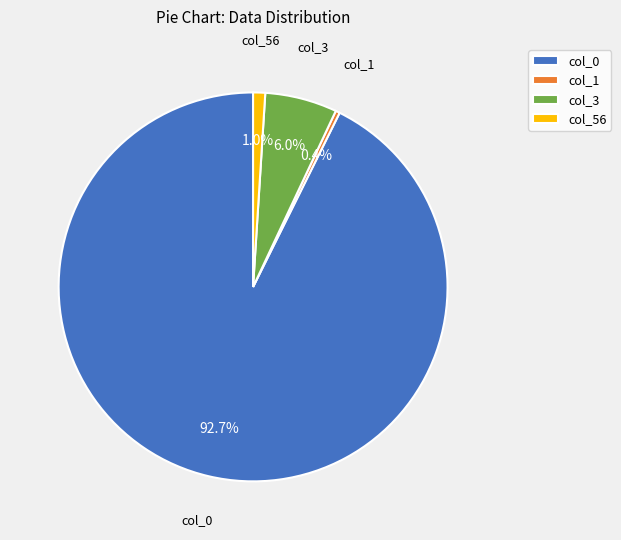

Approximately how many times larger is the value at col_0 compared to col_3?

15.5